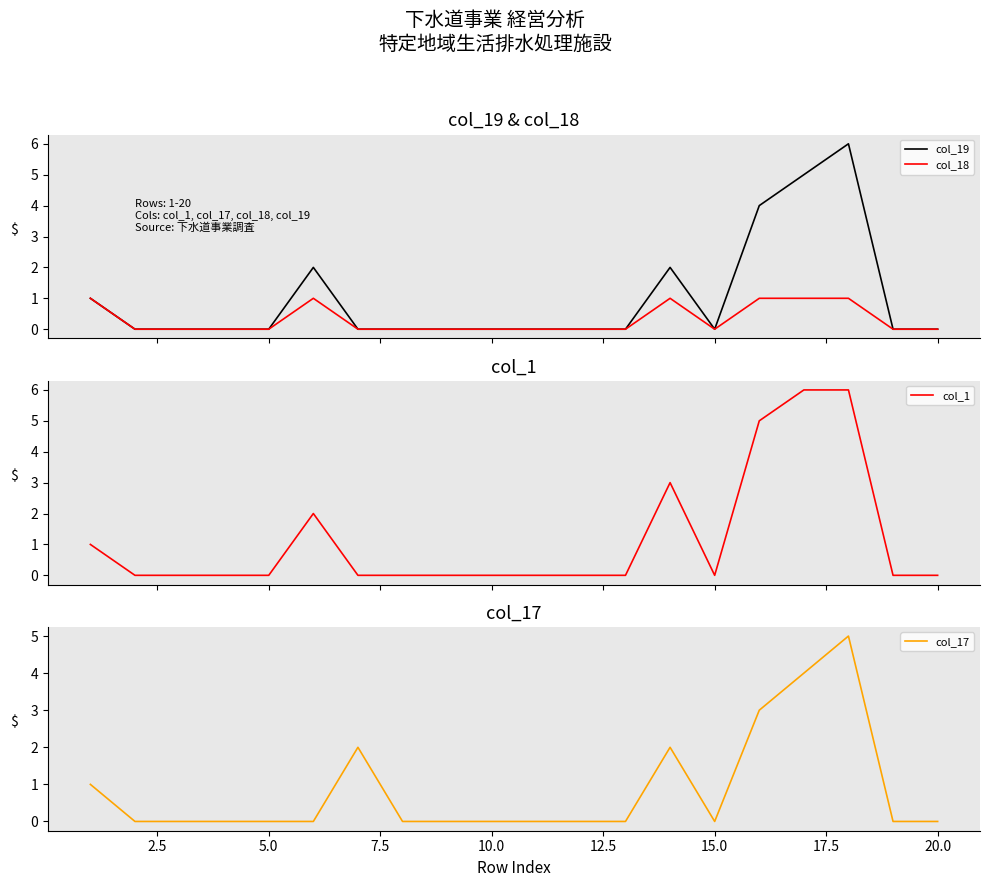

List the series in order of their overall mean, highest first.

col_1, col_19, col_17, col_18